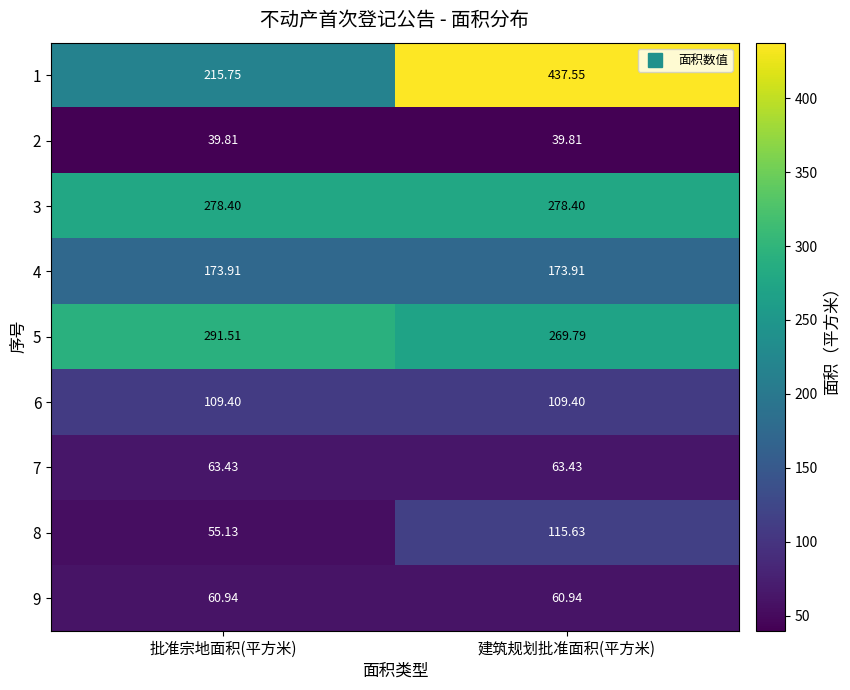

Rank the categories by 1 value from lowest to highest.

批准宗地面积(平方米), 建筑规划批准面积(平方米)